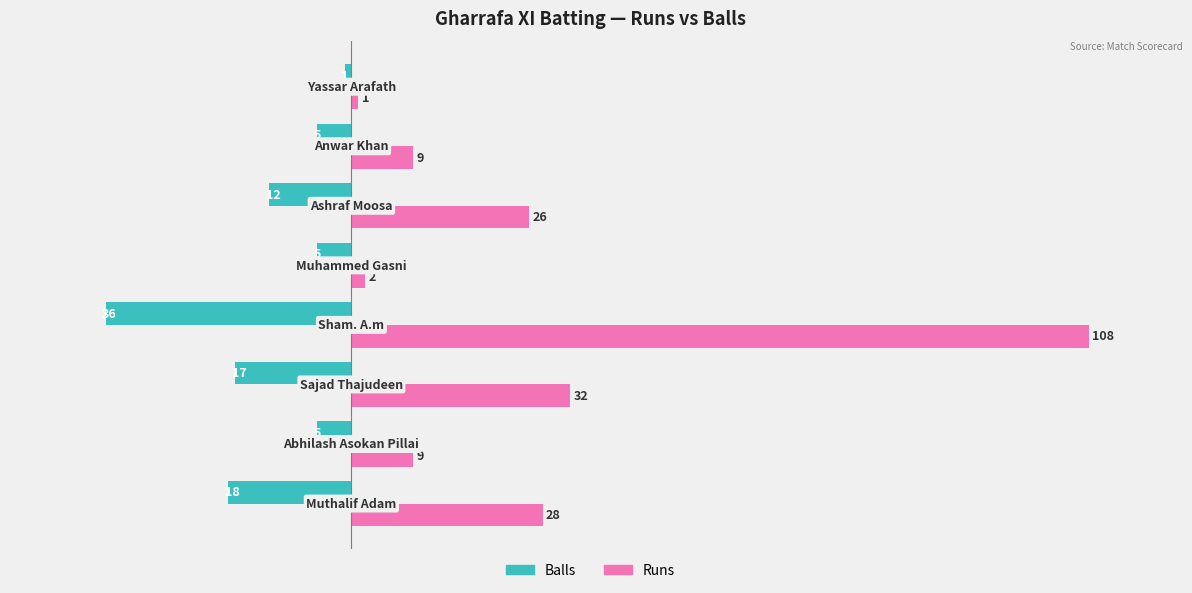

Rank the series by their maximum value, from lowest to highest.

Balls, Runs